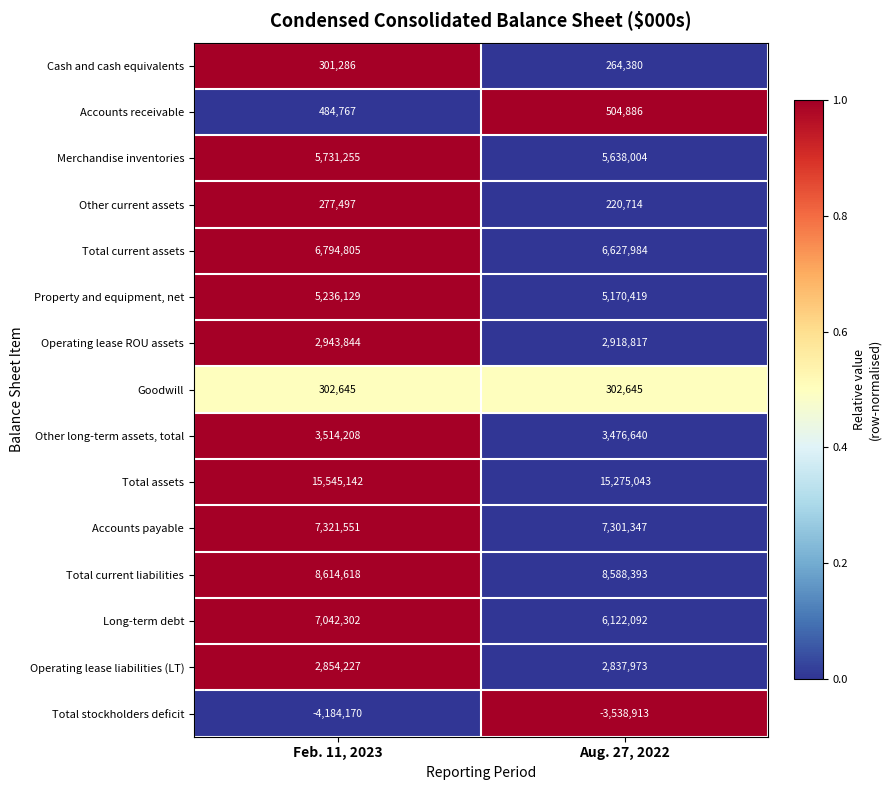

At which category does the chart reach its peak across all series?

Feb. 11, 2023